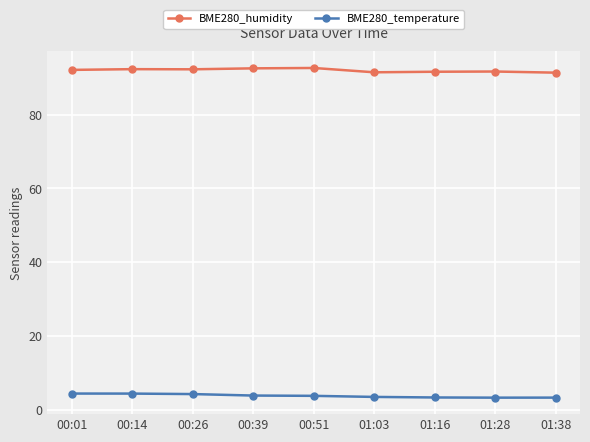

What is the lowest value of the BME280_temperature series?

3.4